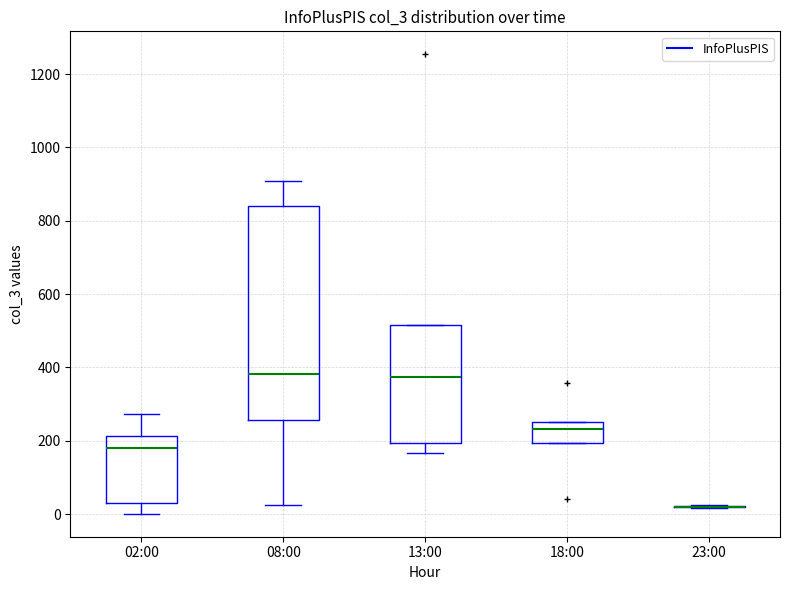

Where does the lower whisker of the box for 08:00 end on the y-axis? The values are not printed on the chart, so give them approximately, as read against the axis.

20